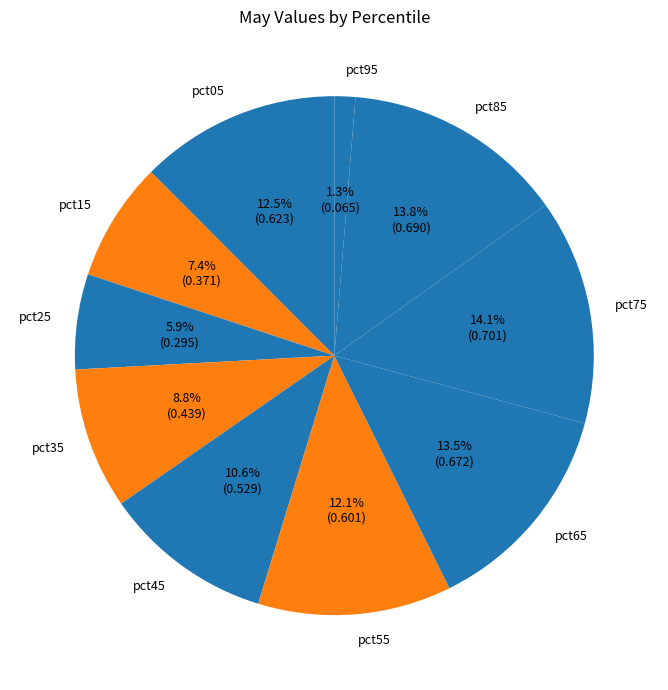

Which has a higher value, pct75 or pct35?

pct75